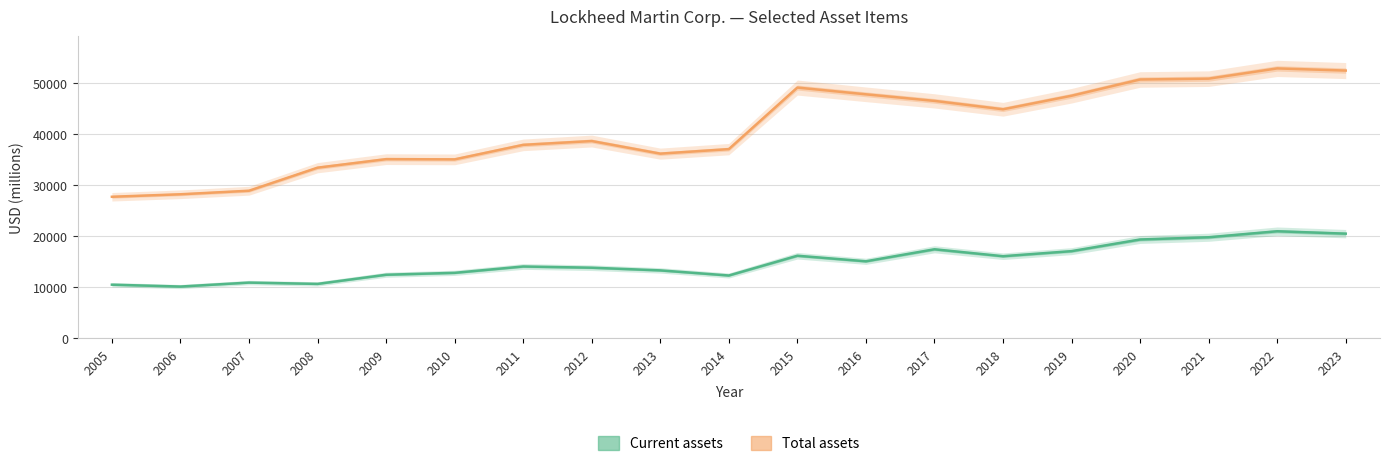

What is the spread (max minus min) of values at 2009?

22634